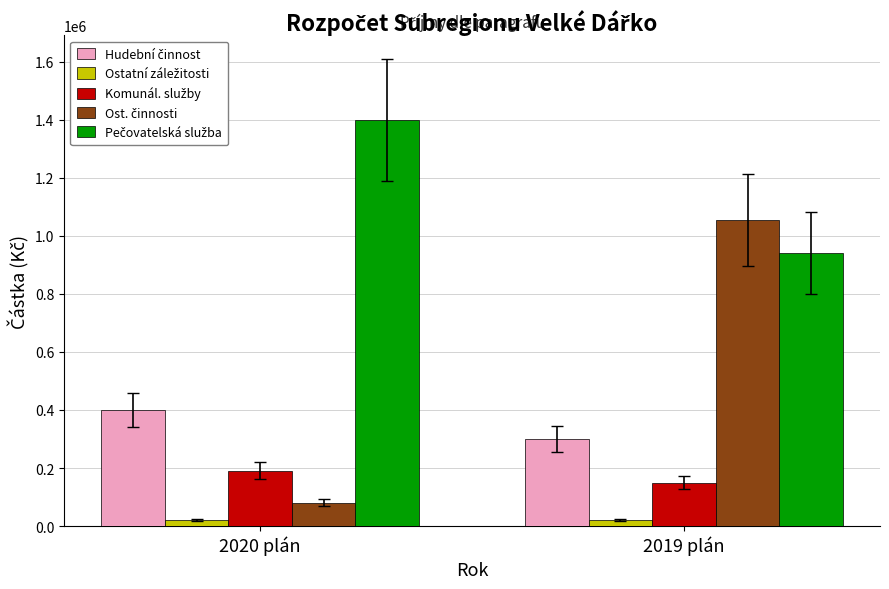

At which category is the sum across all series the highest?

2019 plán